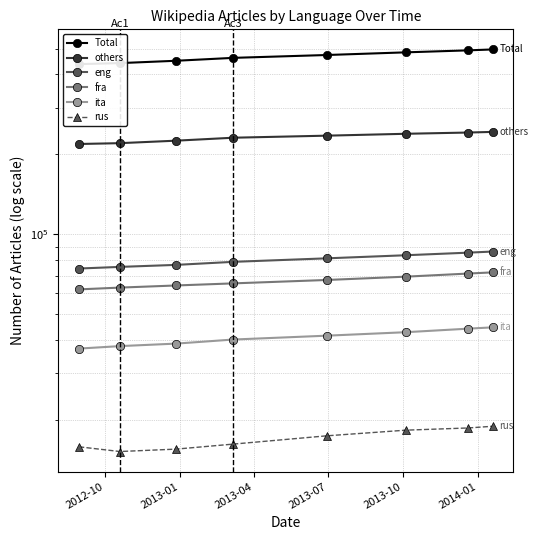

What is the difference between the maximum and minimum values in the eng series?

11798